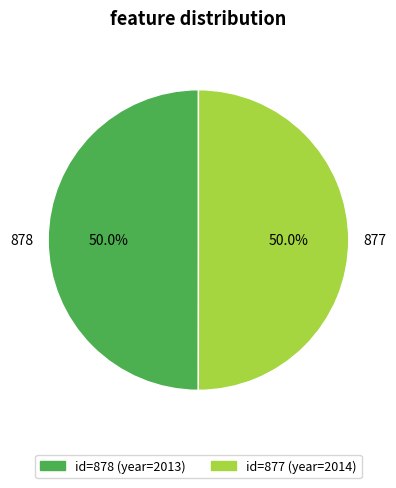

Approximately how many times larger is the value at 878 compared to 877?

1.0